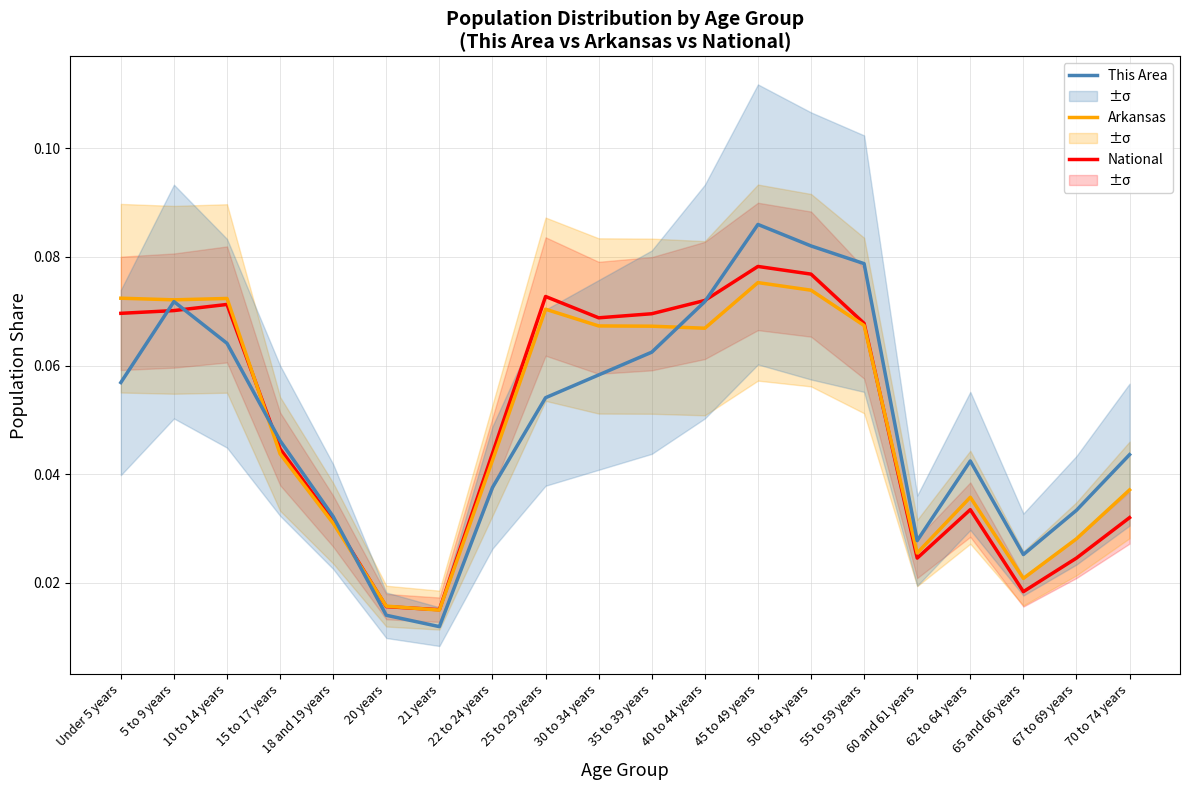

What is the difference between the second highest and minimum values in the Arkansas series?

0.1